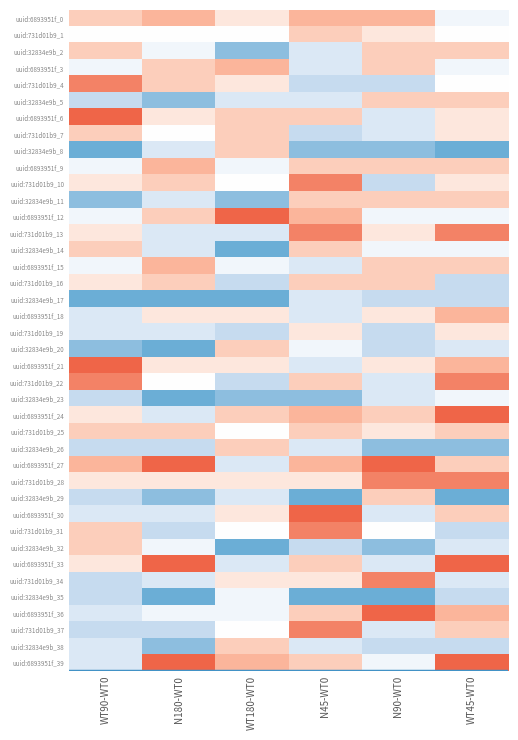

What is the spread (max minus min) of values at WT45-WT0?

33